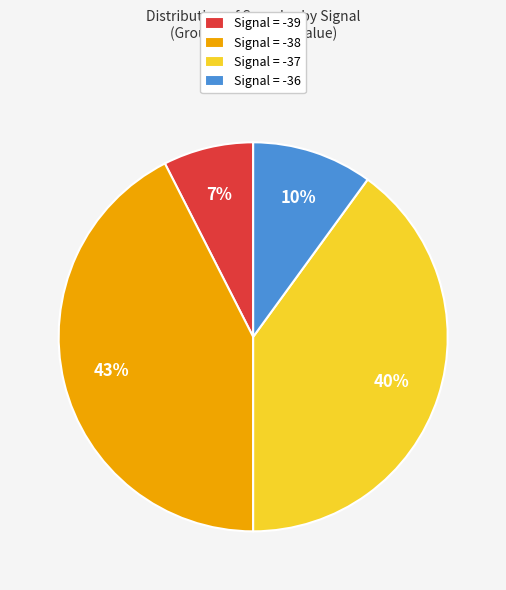

Approximately how many times larger is the value at Signal = -37 compared to Signal = -38?

0.9